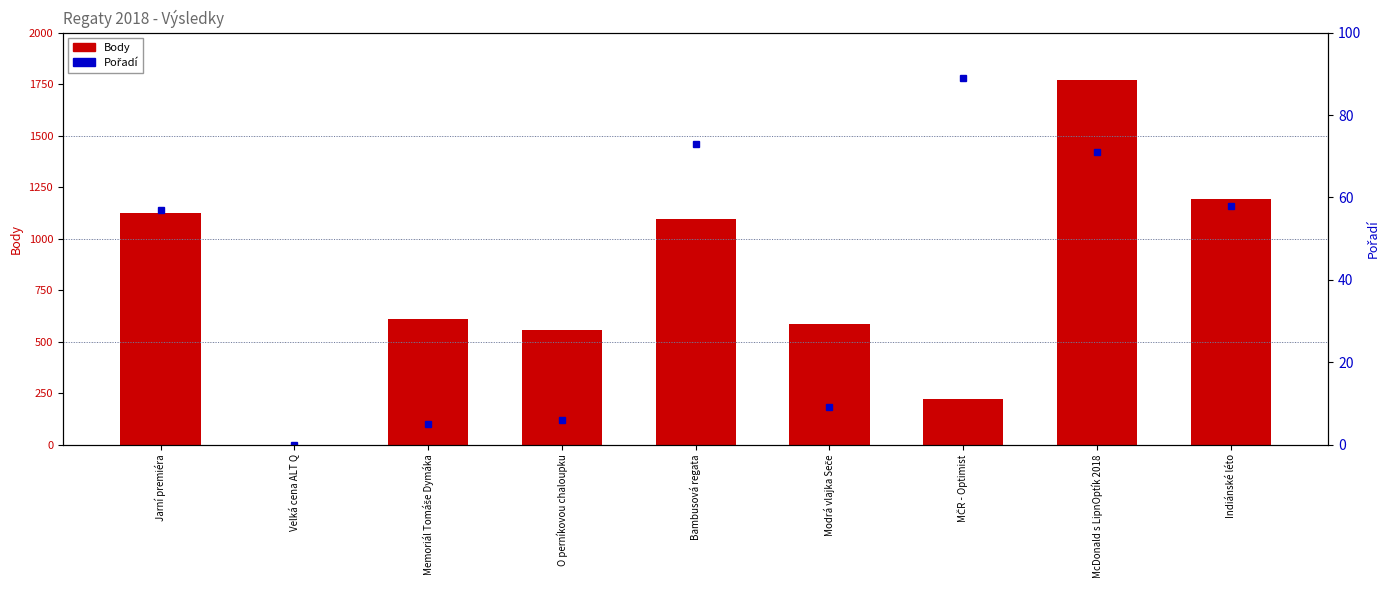

Where does the Pořadí series first go above 57?

Bambusová regata